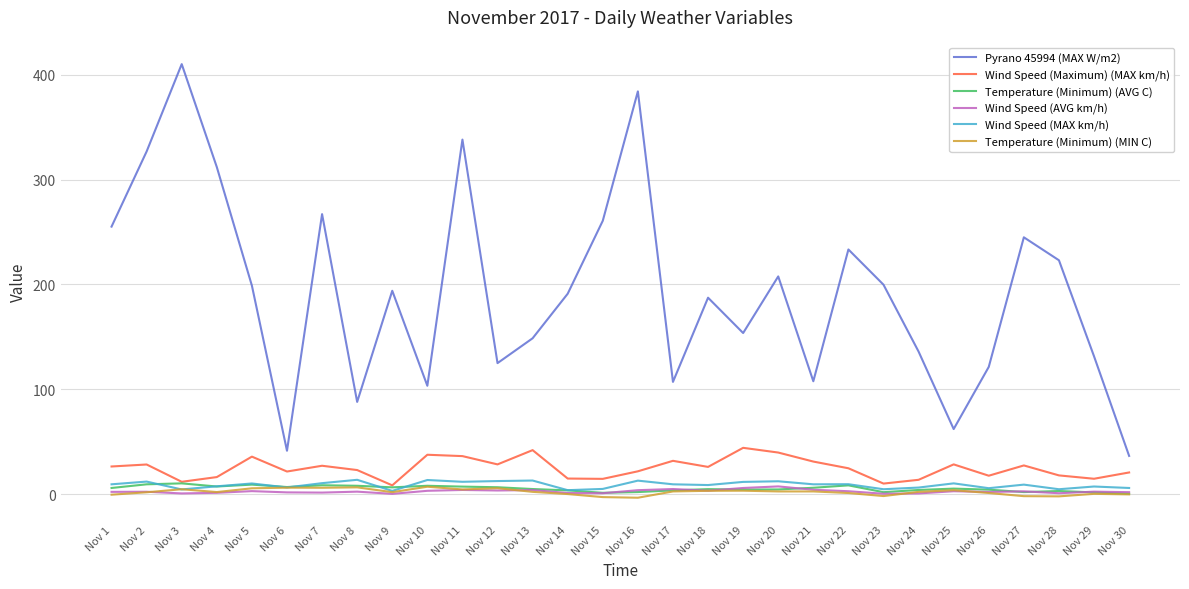

What is the minimum value for Wind Speed (MAX km/h)?

3.0